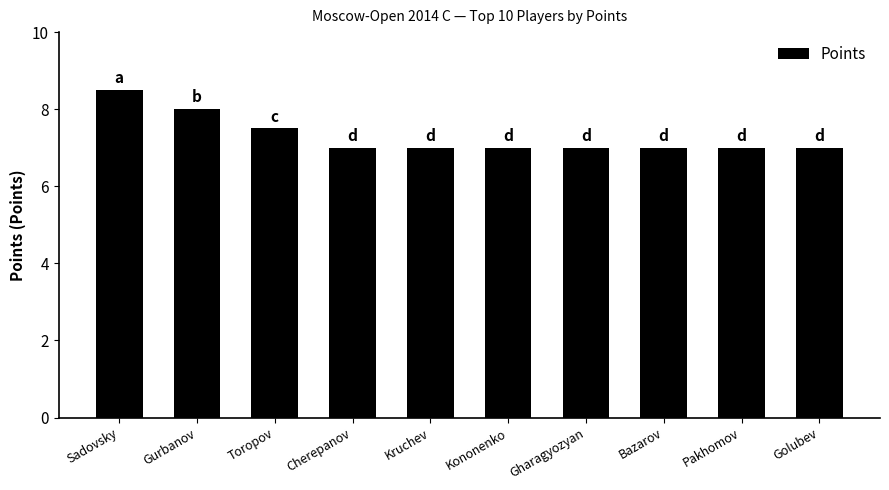

What is the maximum value shown in the chart?

8.5